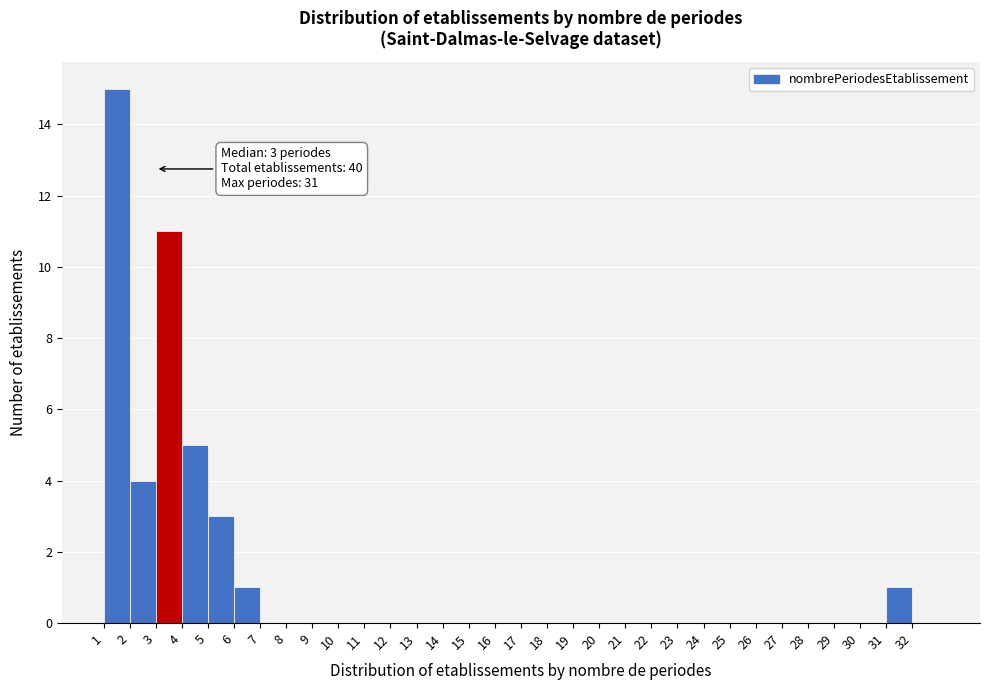

Where is the data nearest to the value 7?

4